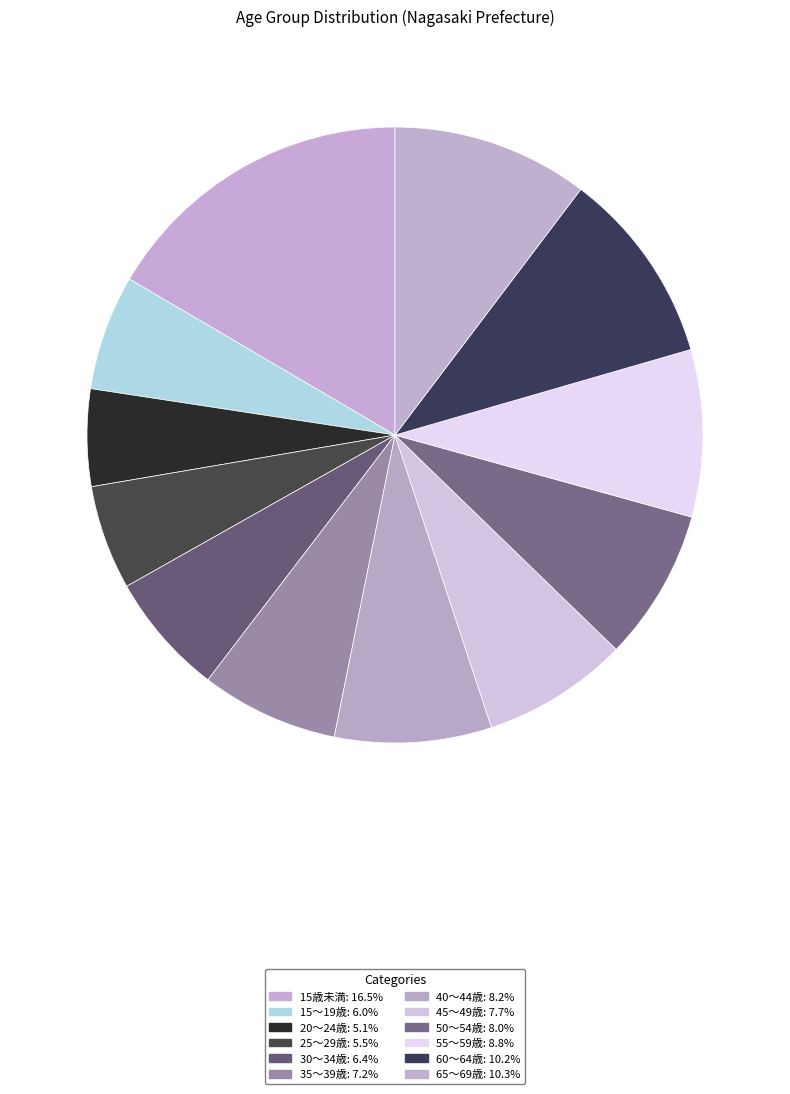

How many segments does this pie chart have?

12